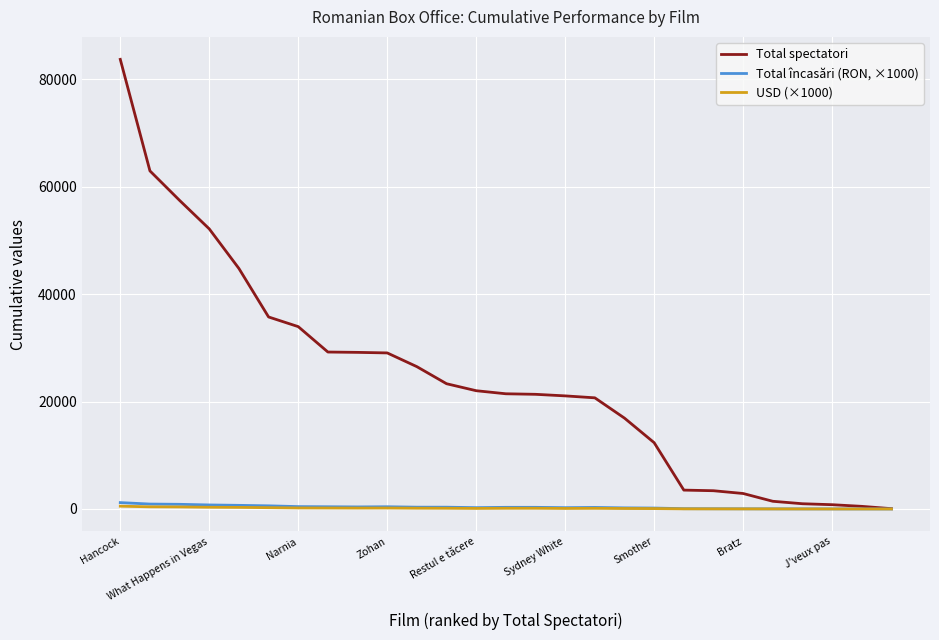

Does the chart display data point markers on the line(s)?

No